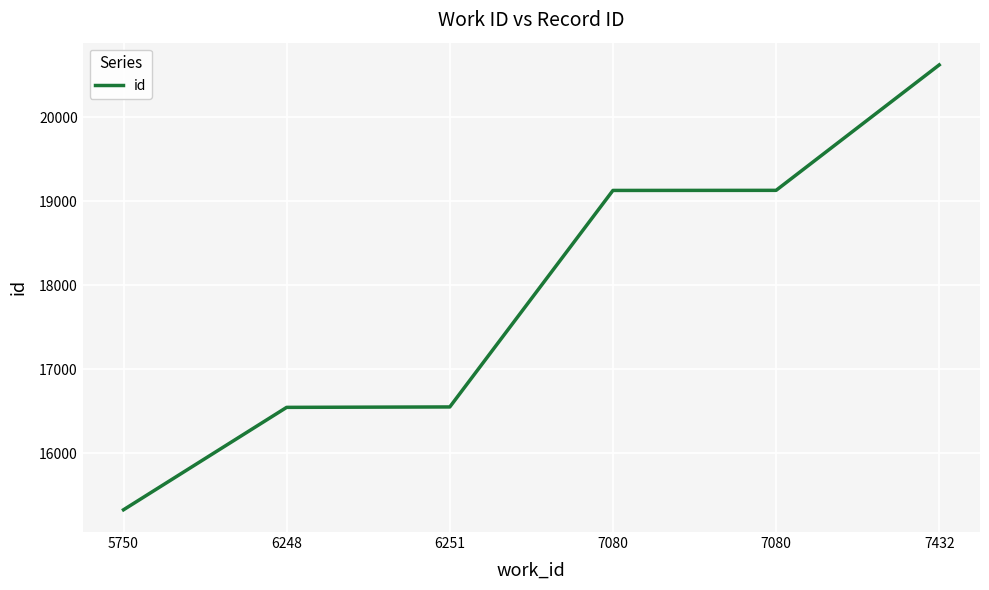

What is the average value?

17885